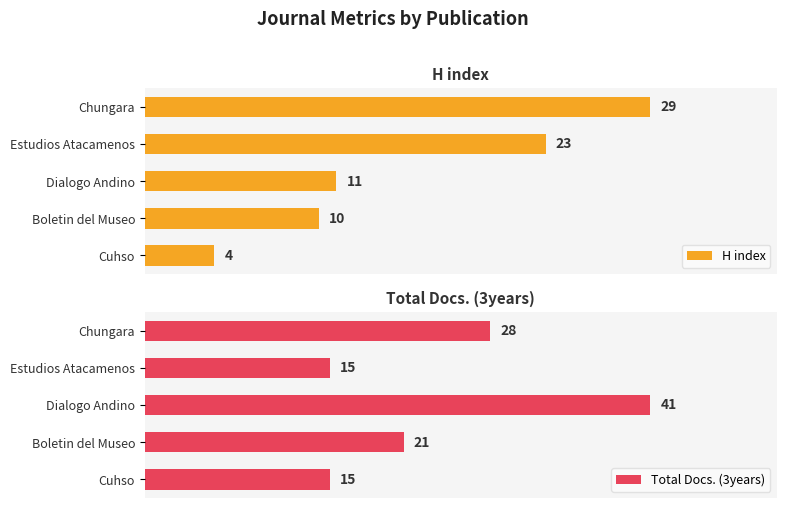

List the series in order of their peak value, lowest first.

H index, Total Docs. (3years)